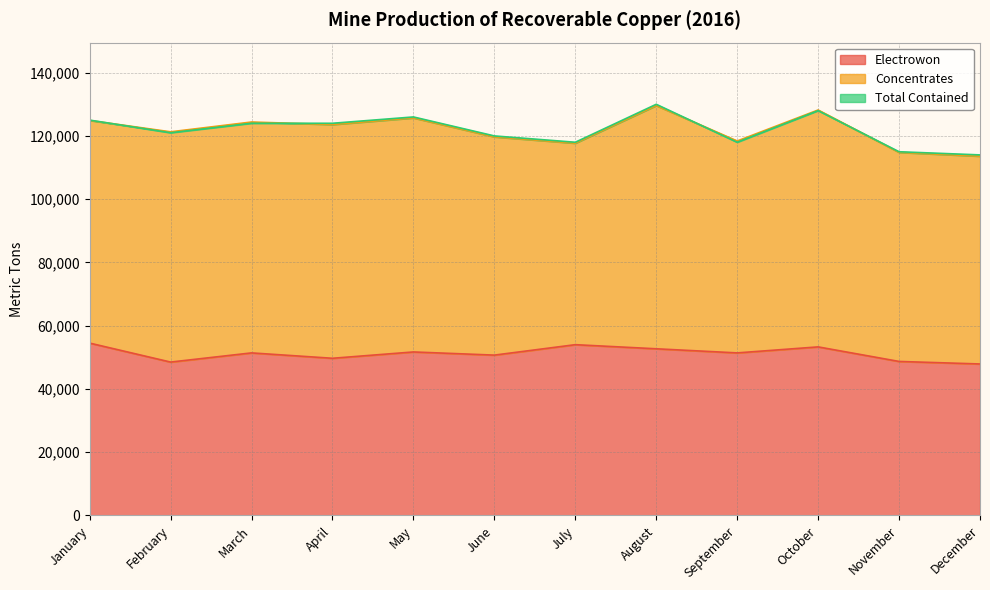

Rank the categories by Electrowon value from highest to lowest.

January, July, October, August, May, March, September, June, April, November, February, December